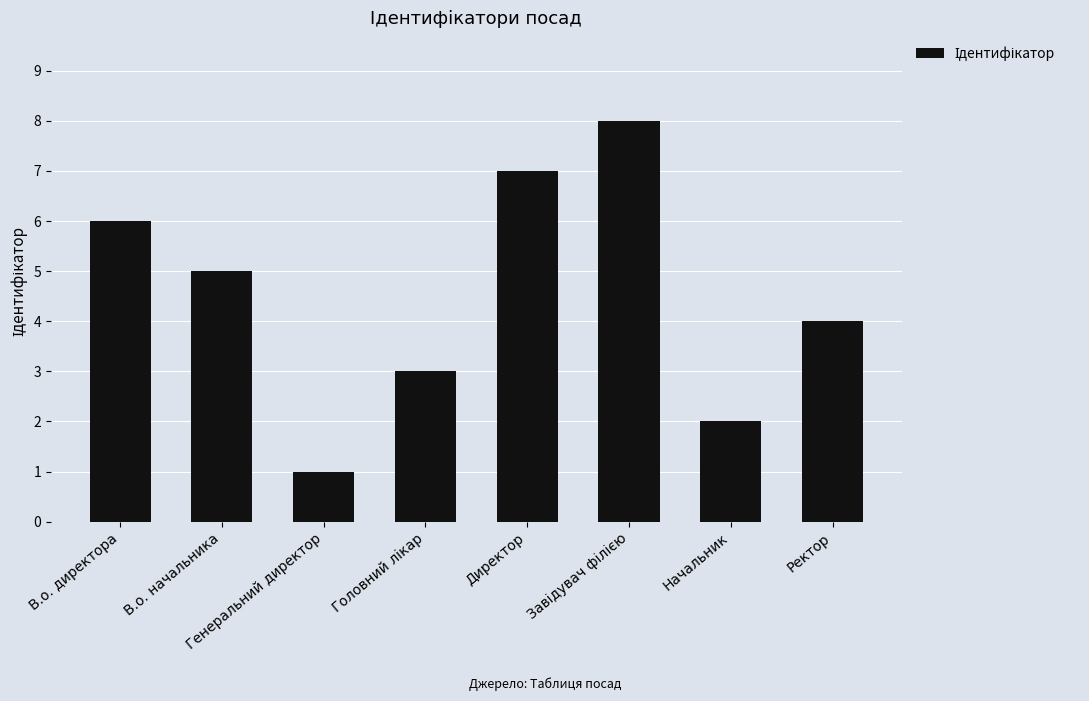

What is the sum of all values?

36